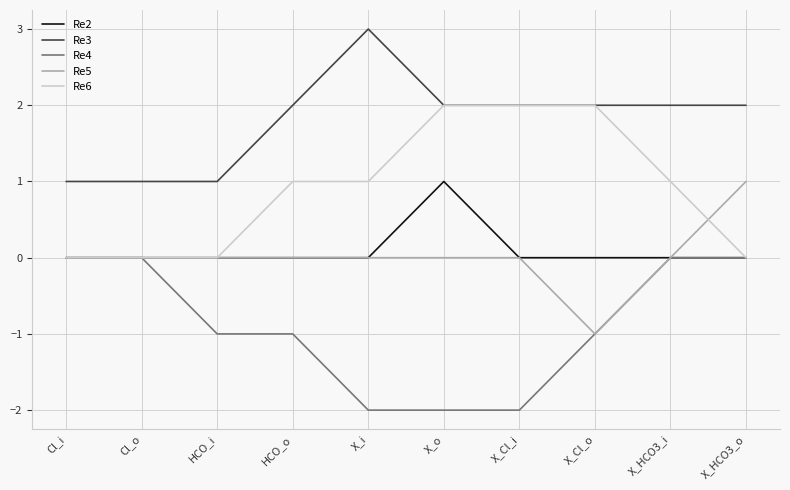

What is the difference between the highest and lowest values at X_Cl_o?

3